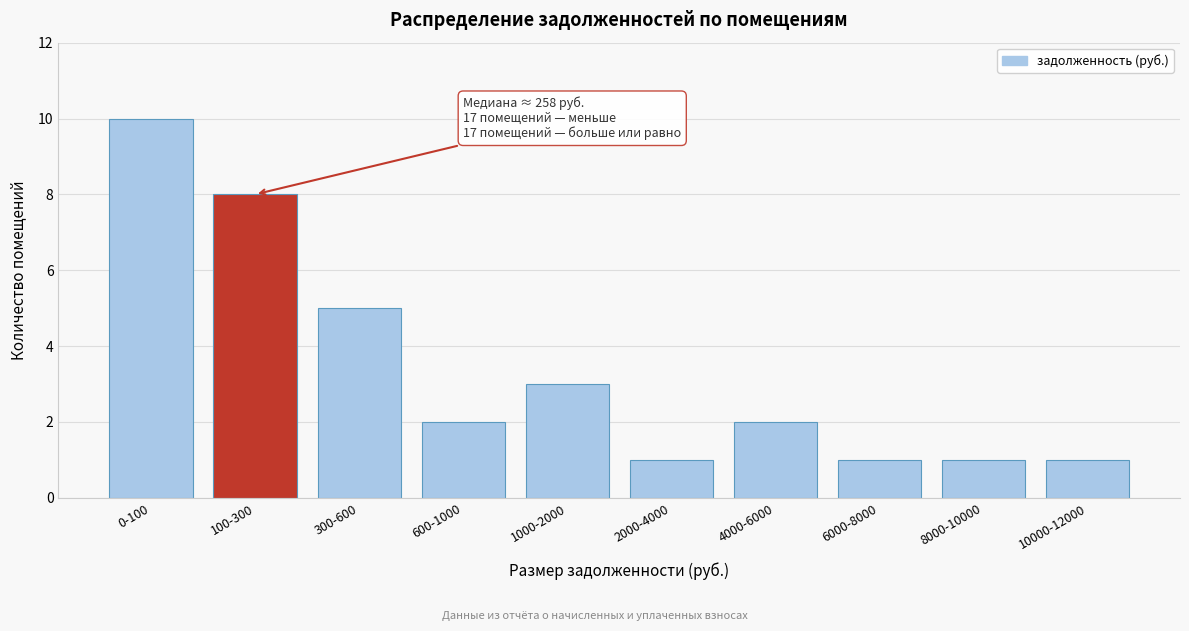

Reading right to left, transcribe all the data shown in this chart.

10000-12000=1	8000-10000=1	6000-8000=1	4000-6000=2	2000-4000=1	1000-2000=3	600-1000=2	300-600=5	100-300=8	0-100=10